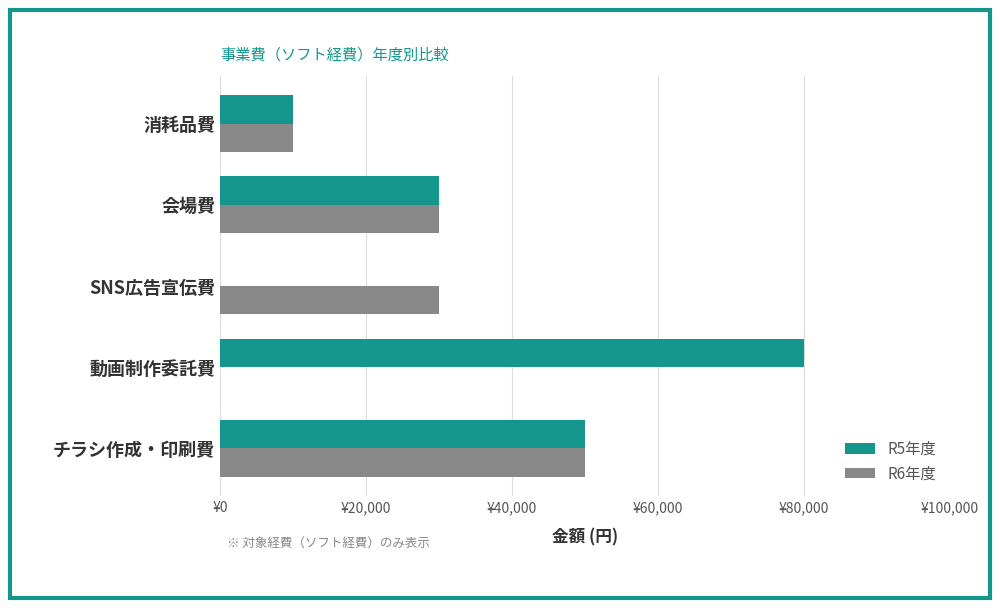

What are all the series names shown in the legend?

R5年度, R6年度